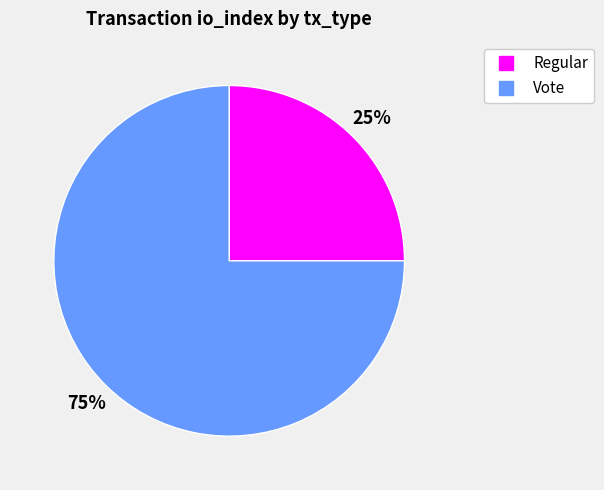

To the nearest percent, what portion does Vote represent?

75%